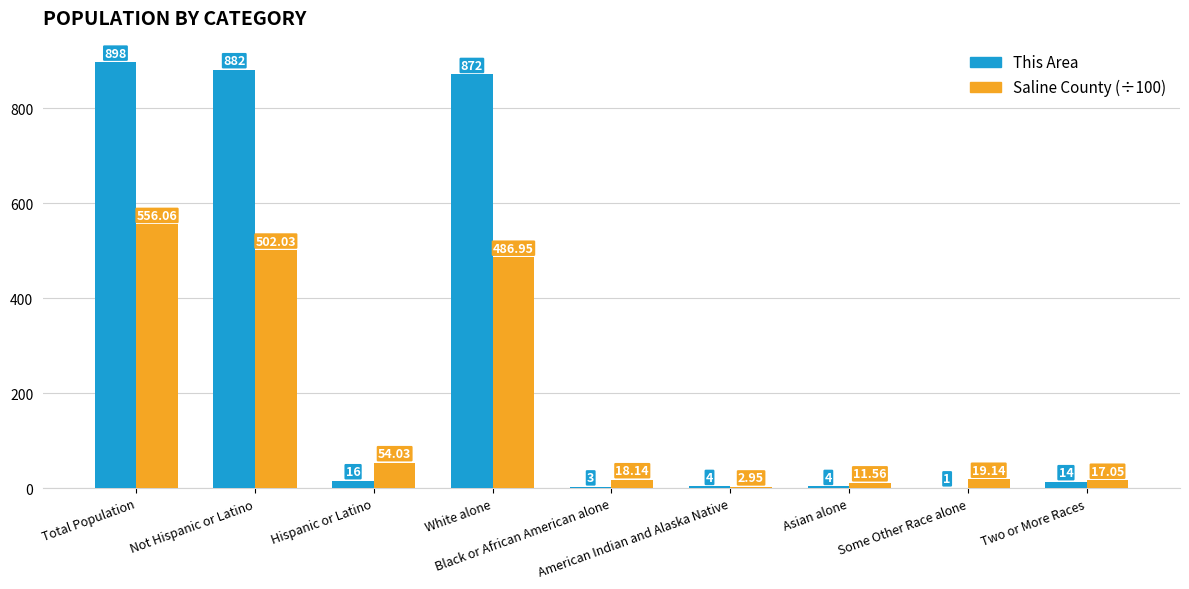

Which series has the largest total across all categories?

This Area